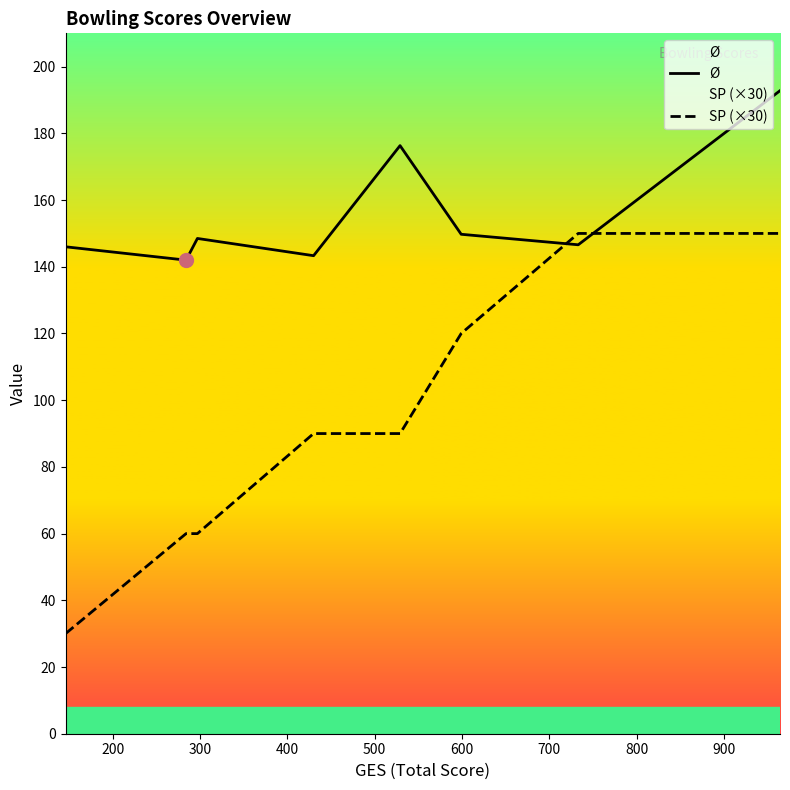

What is the maximum value shown in the chart?

192.8